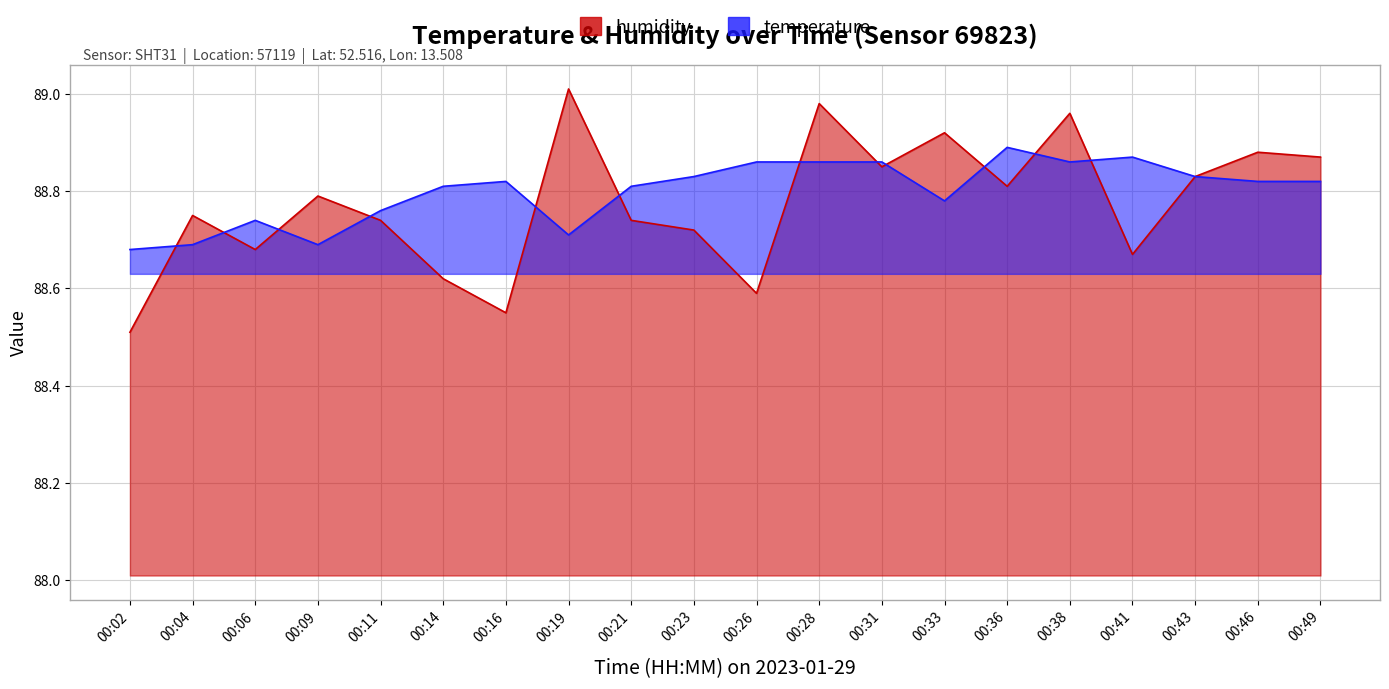

Between 00:09 and 00:38, which series saw the biggest shift?

temperature